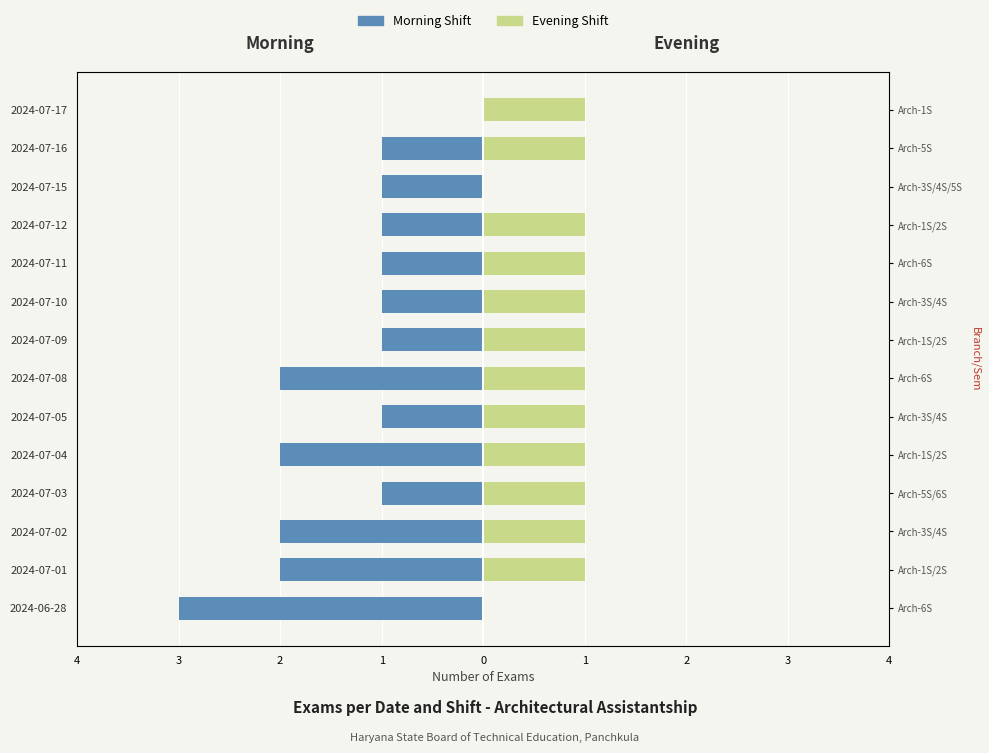

How many values in Morning are below zero?

13